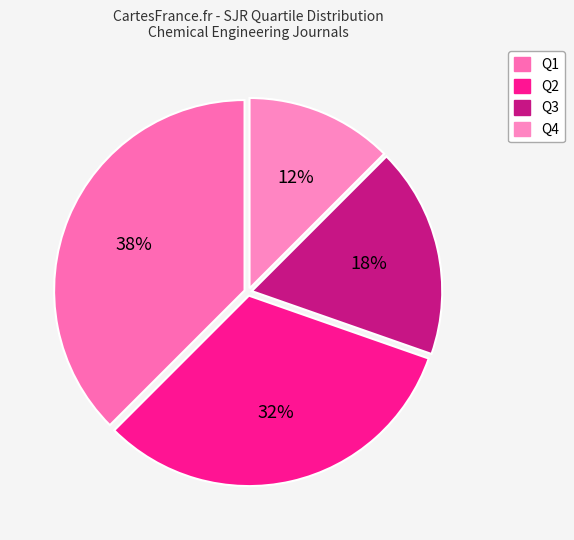

Is there any slice that represents more than half of the pie?

No